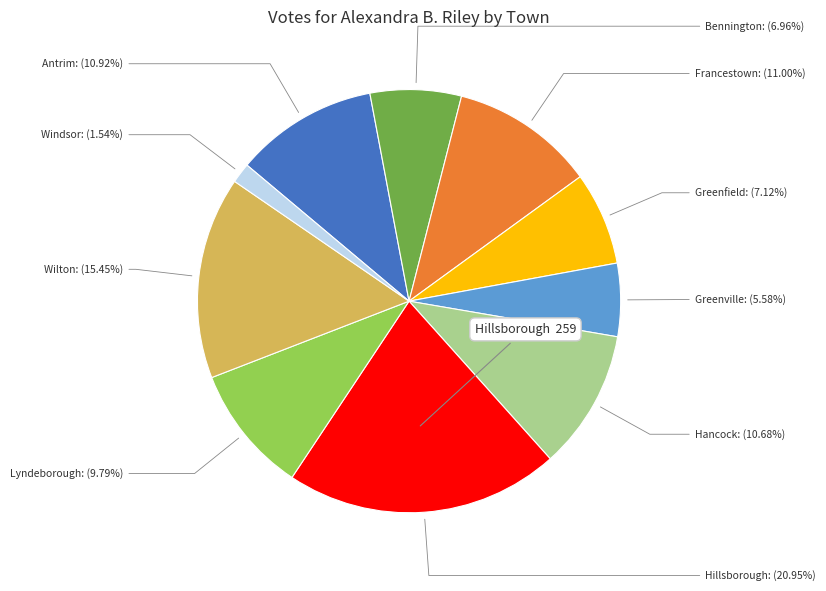

How many slices are in this pie chart?

10